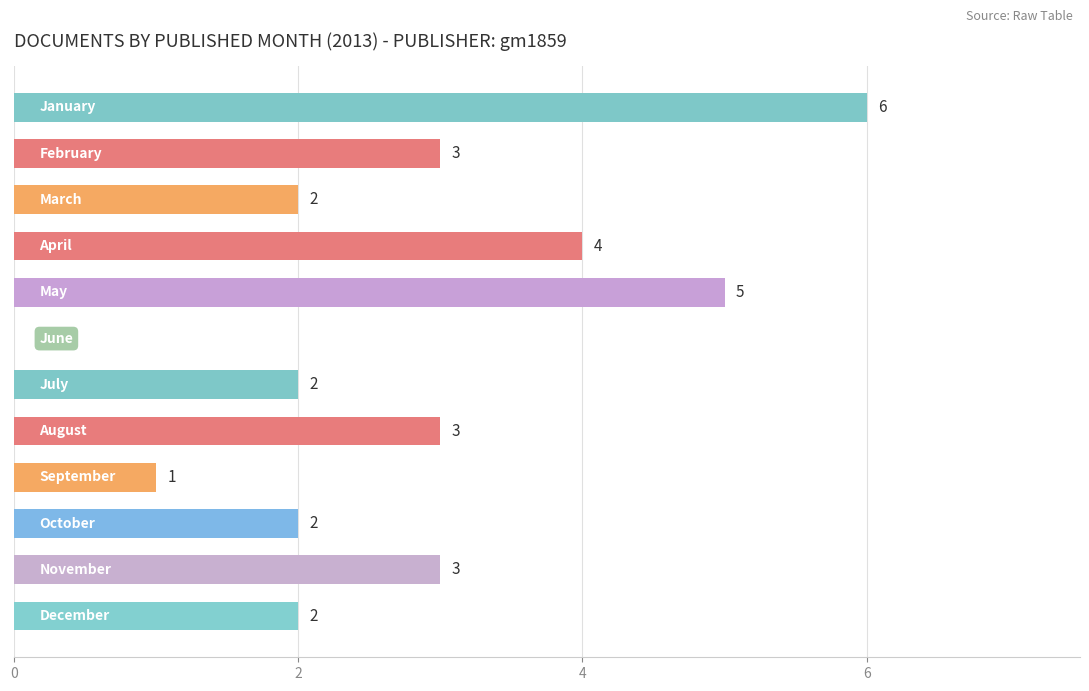

What is the maximum value shown in the chart?

6